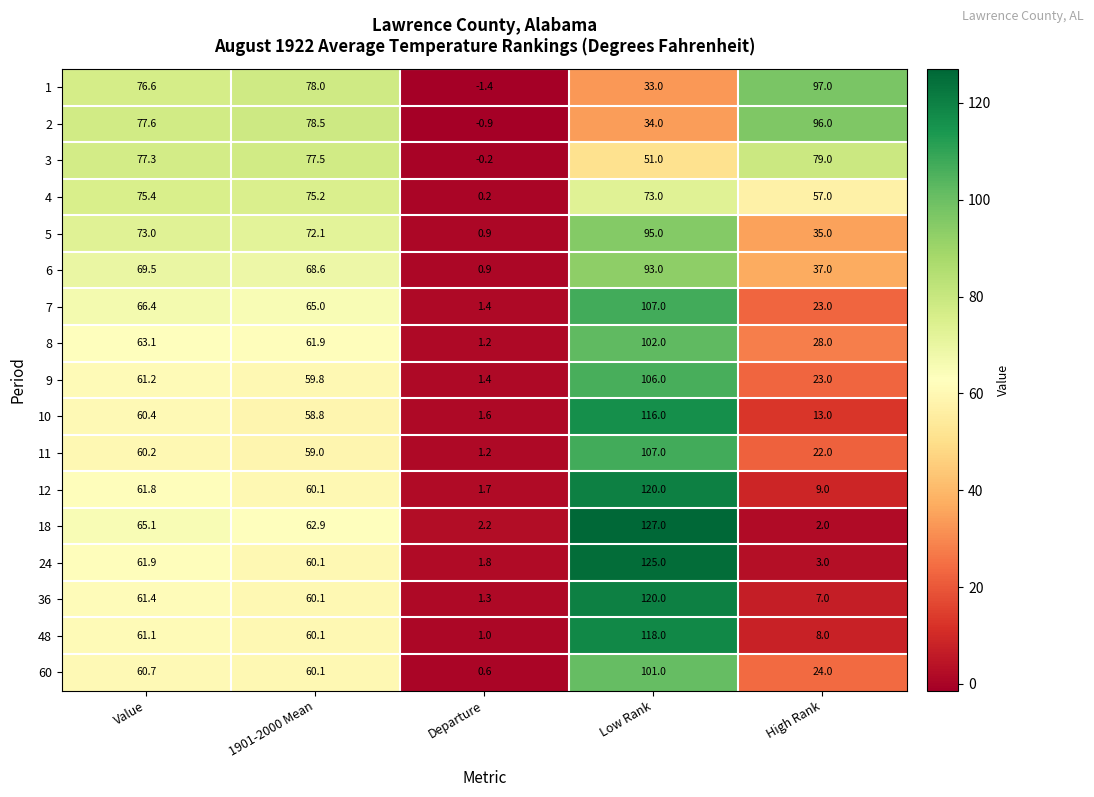

Is the value of 18 at Value greater than the value of 24 at Value?

Yes